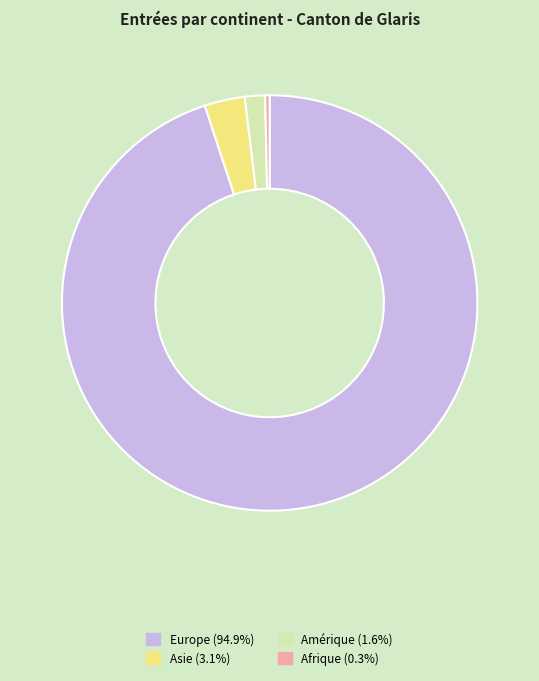

Does any single category account for the majority?

Yes